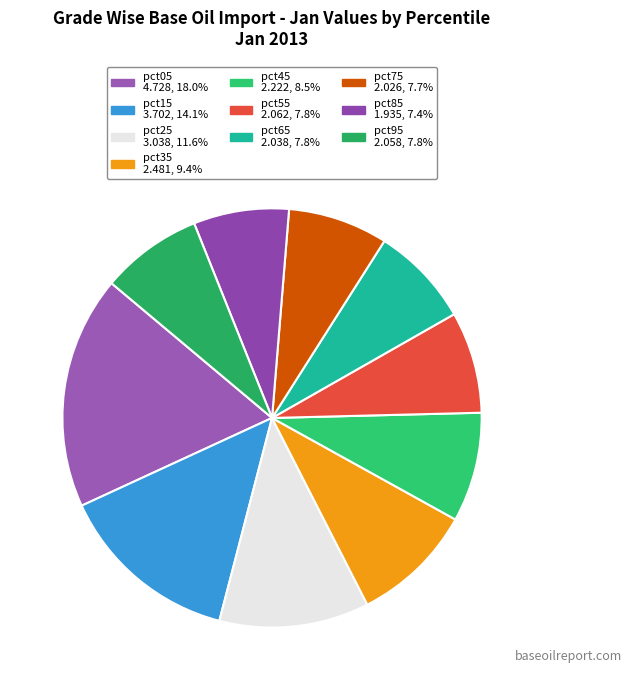

To the nearest percent, what is the difference between the largest and smallest slice percentages?

11%